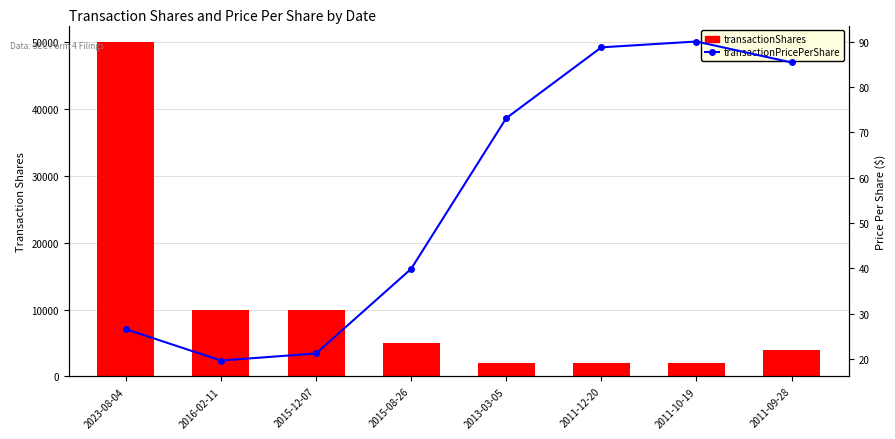

Does the chart contain stacked bars?

No